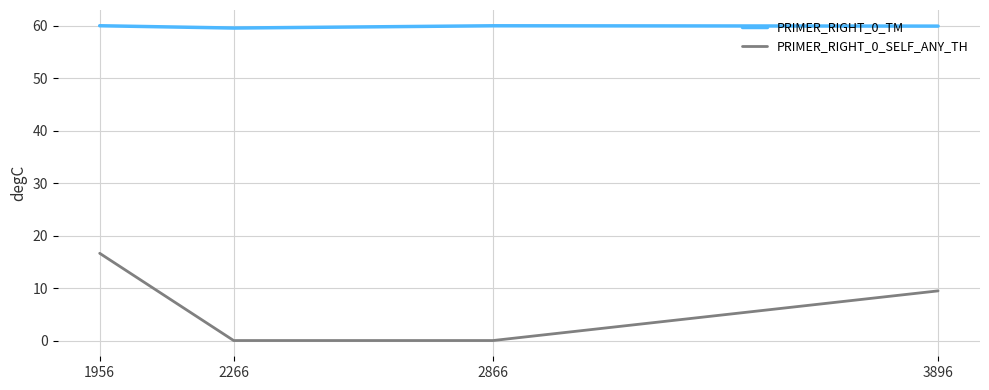

Which category has the highest value in the PRIMER_RIGHT_0_SELF_ANY_TH series?

1956